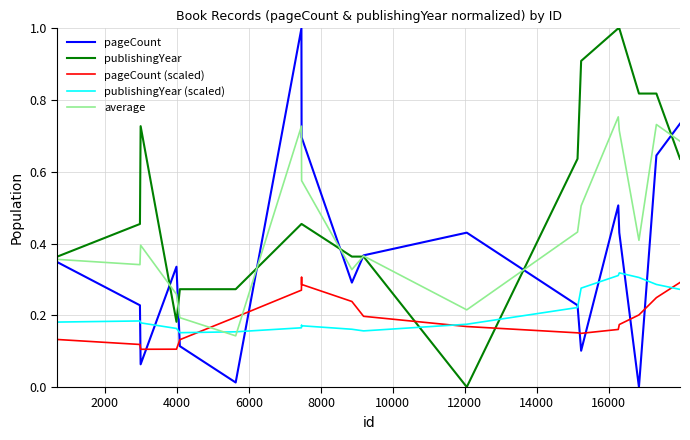

True or false: average and pageCount (scaled) intersect in this chart.

True